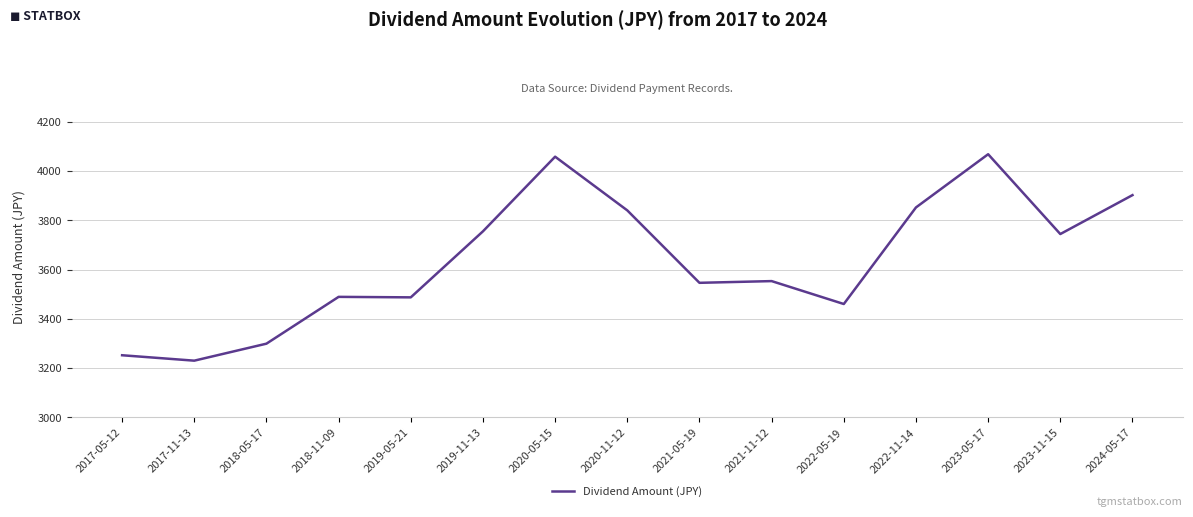

At which label does the data first exceed 3553?

2019-11-13